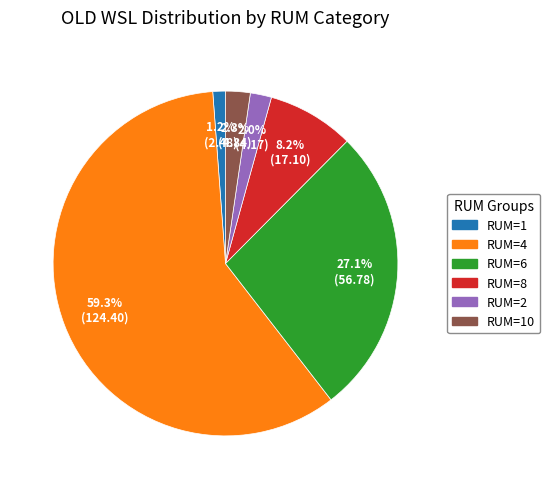

To the nearest percent, what is the difference between the largest and smallest slice percentages?

58%